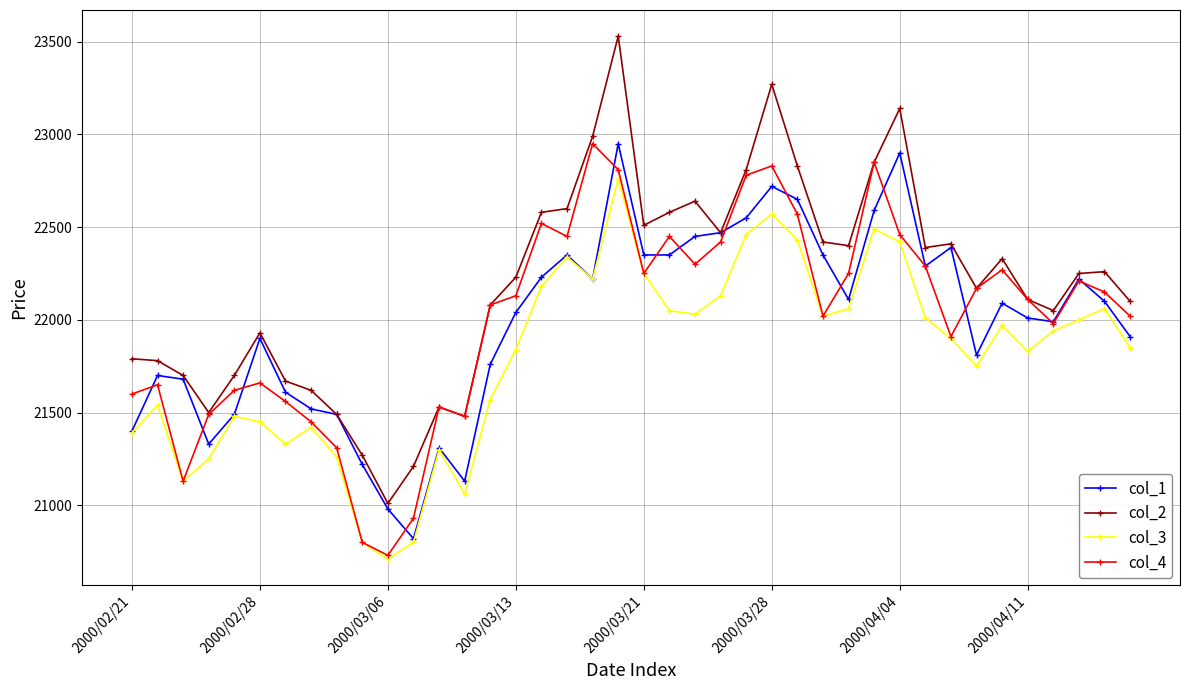

How many lines are shown in the chart?

4